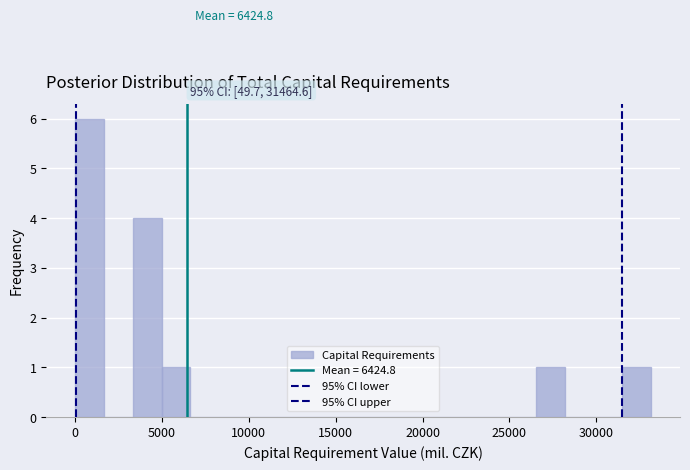

Around what value on the x-axis is the tallest bar? Give the approximate position of its centre, as read against the axis.

1000